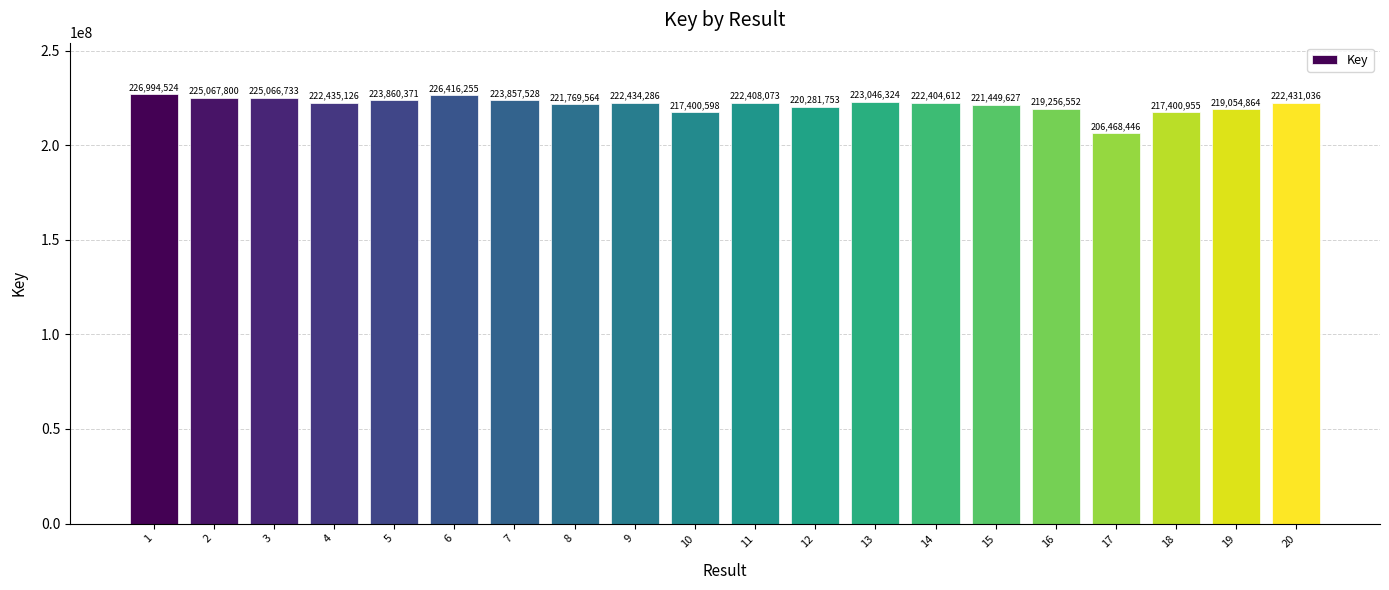

Is it true that the value at 3 is 225066733?

True